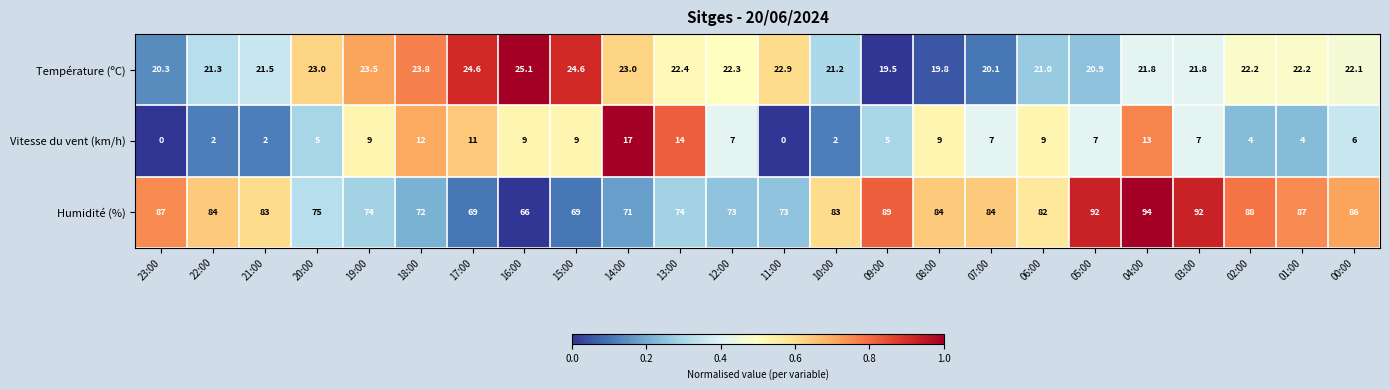

Which category has the lowest value in the Température (ºC) series?

09:00